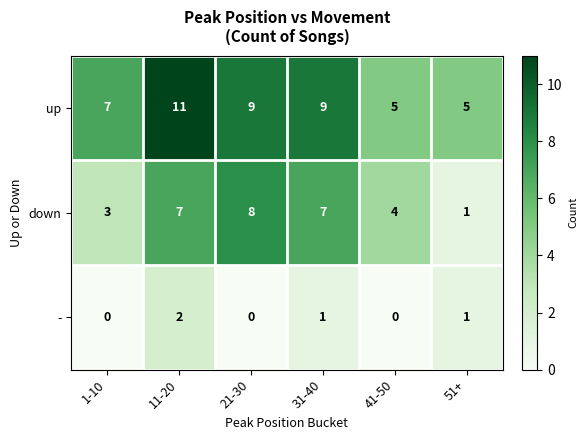

True or false: down has a value of 7 at 31-40.

True